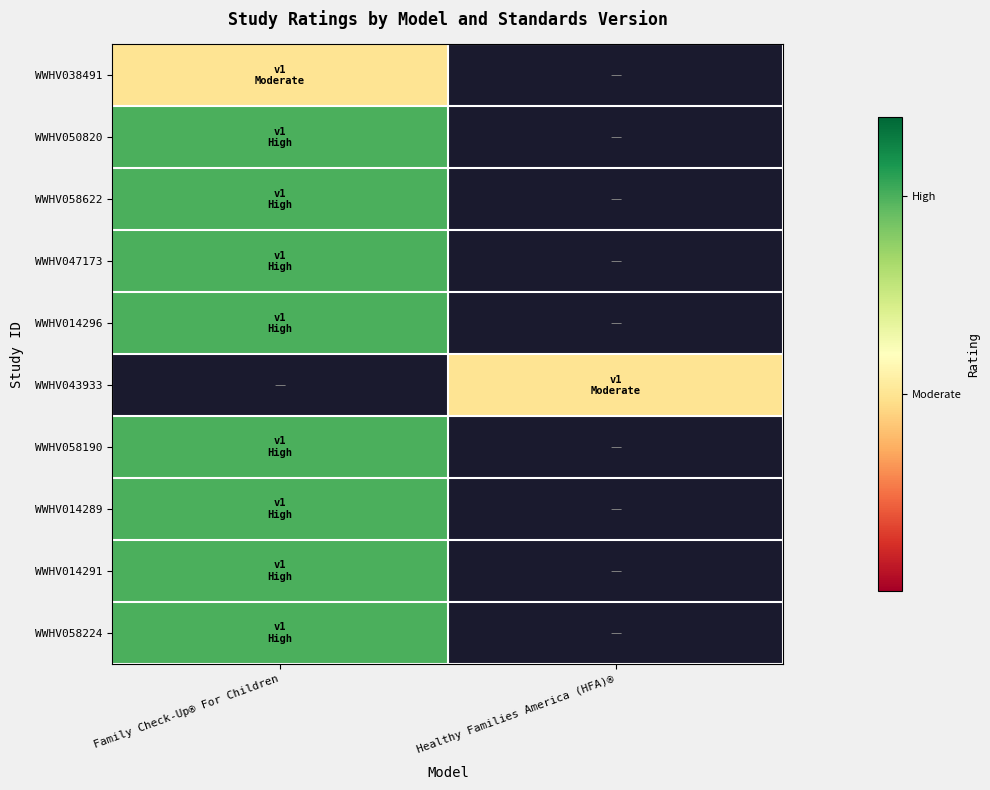

At which category does the chart reach its minimum across all series?

Family Check-Up® For Children